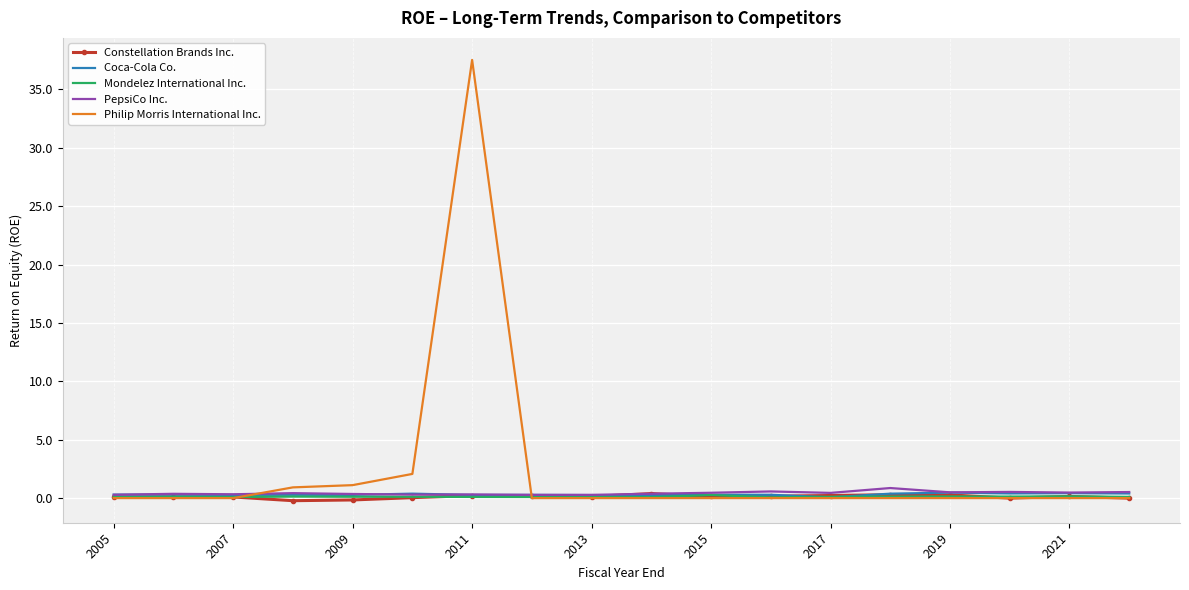

What is the greatest value displayed?

37.5